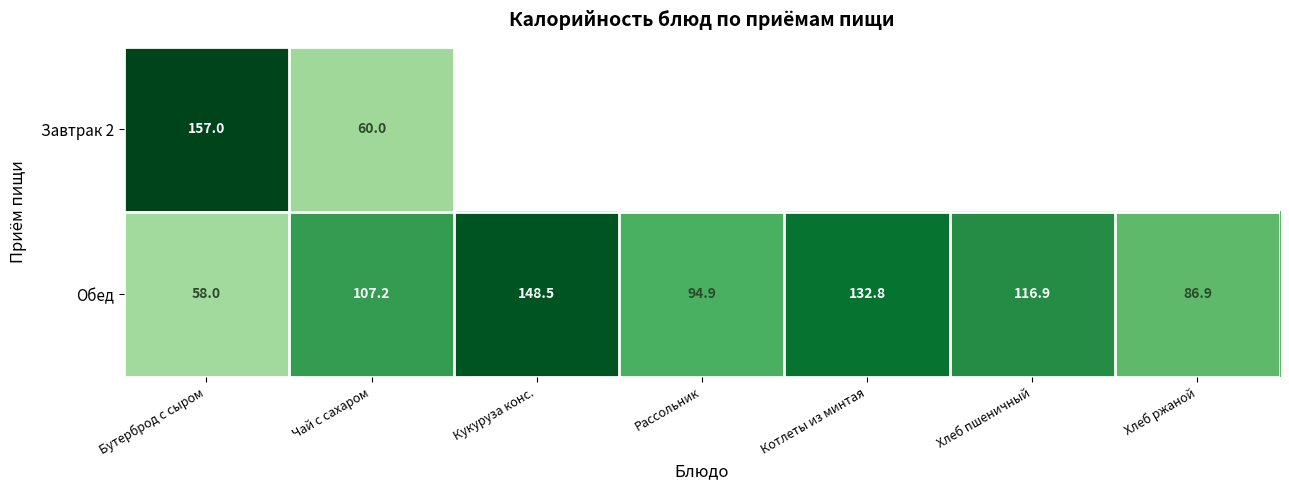

What is the total value across all series at Бутерброд с сыром?

215.0